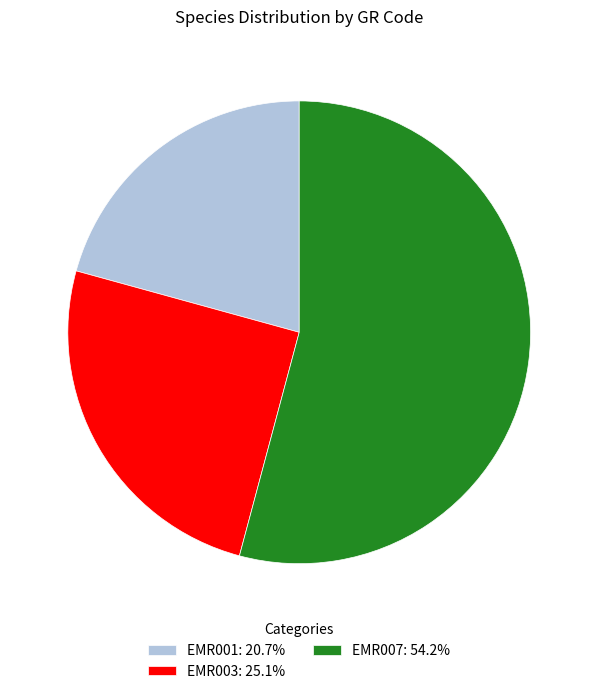

What is the ratio of the value at EMR003: 25.1% to the value at EMR007: 54.2%?

0.5